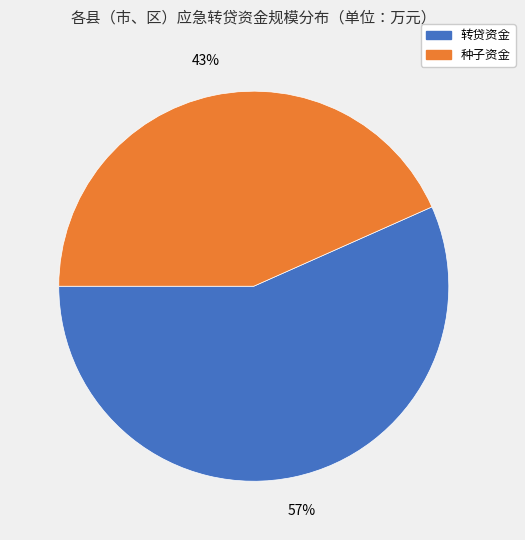

Does any single category account for the majority?

Yes